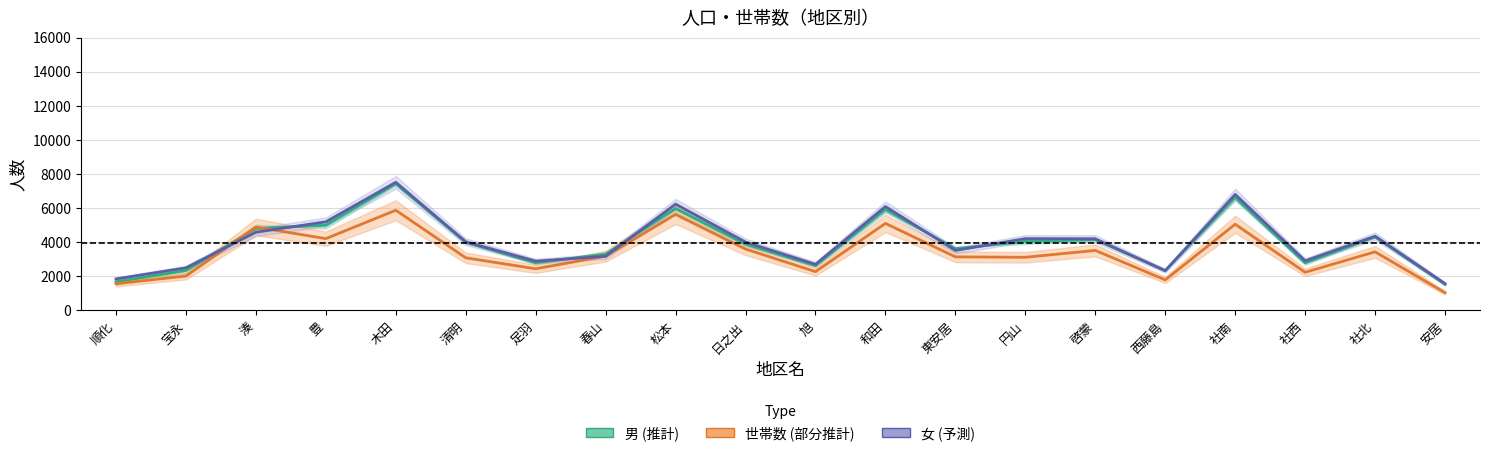

What is the average value of the 女 series?

4026.9